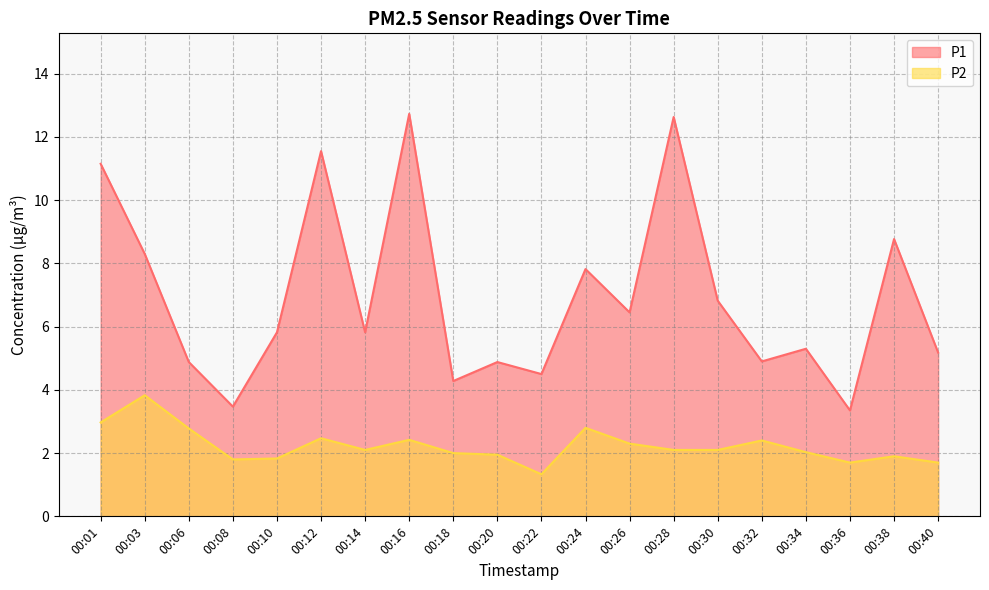

List the labels in order of P2 value, smallest first.

00:22, 00:36, 00:40, 00:08, 00:10, 00:38, 00:20, 00:18, 00:34, 00:14, 00:28, 00:30, 00:26, 00:32, 00:16, 00:12, 00:06, 00:24, 00:01, 00:03